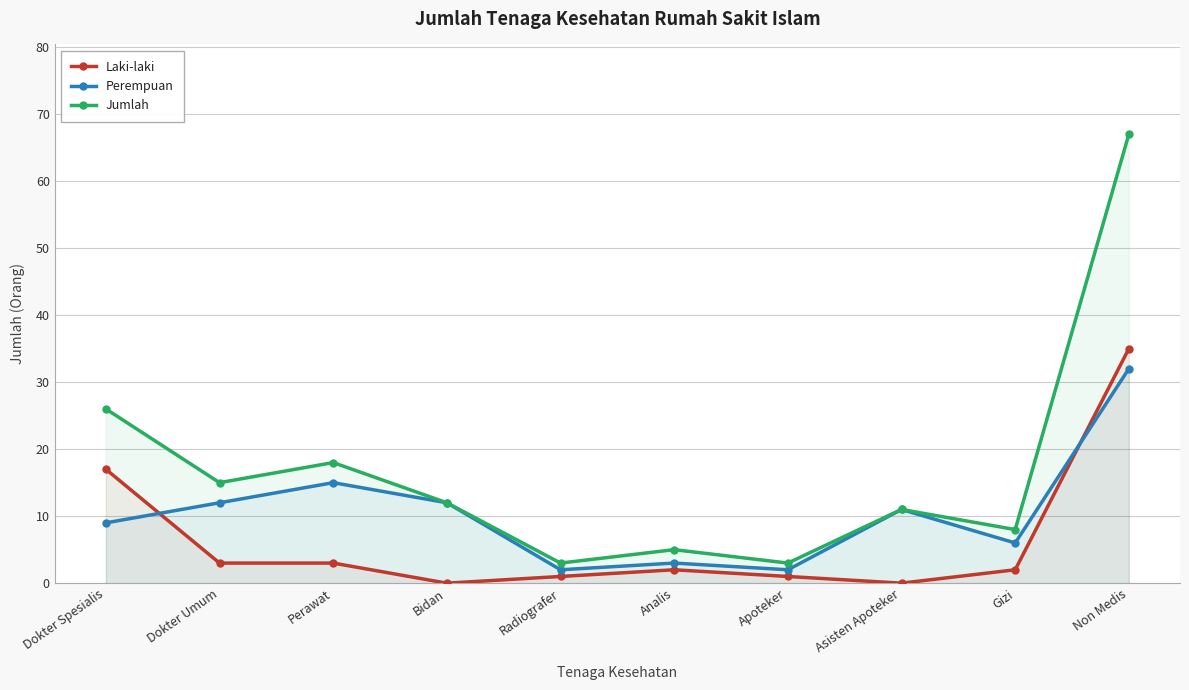

Is the value of Perempuan at Perawat greater than the value of Jumlah at Radiografer?

Yes